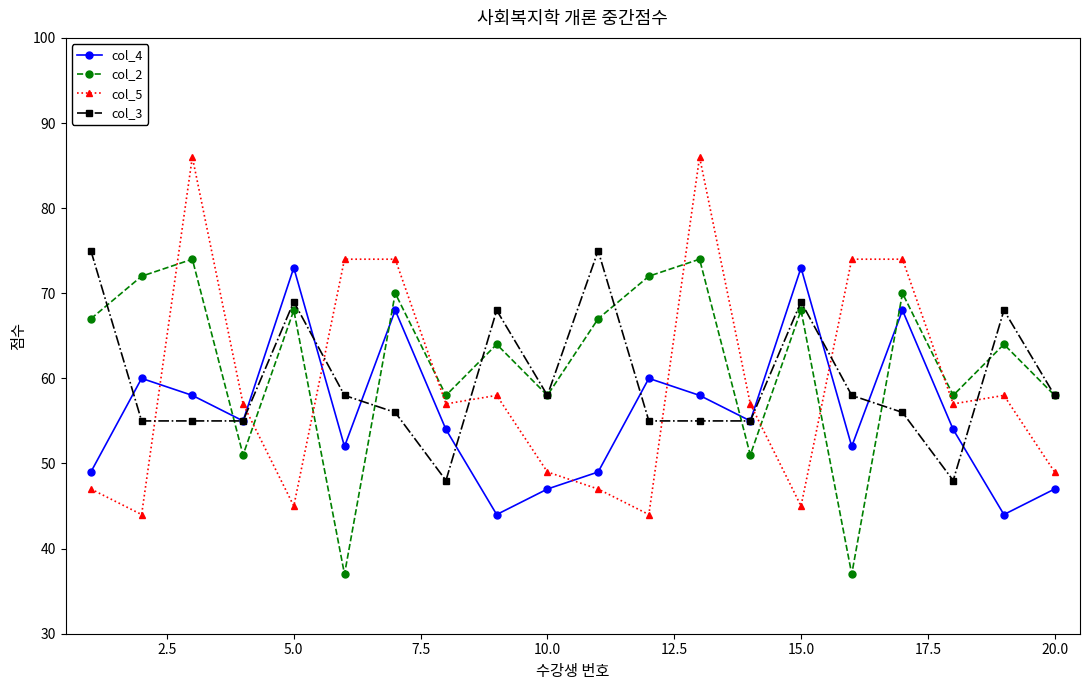

What is the lowest value of the col_5 series?

44